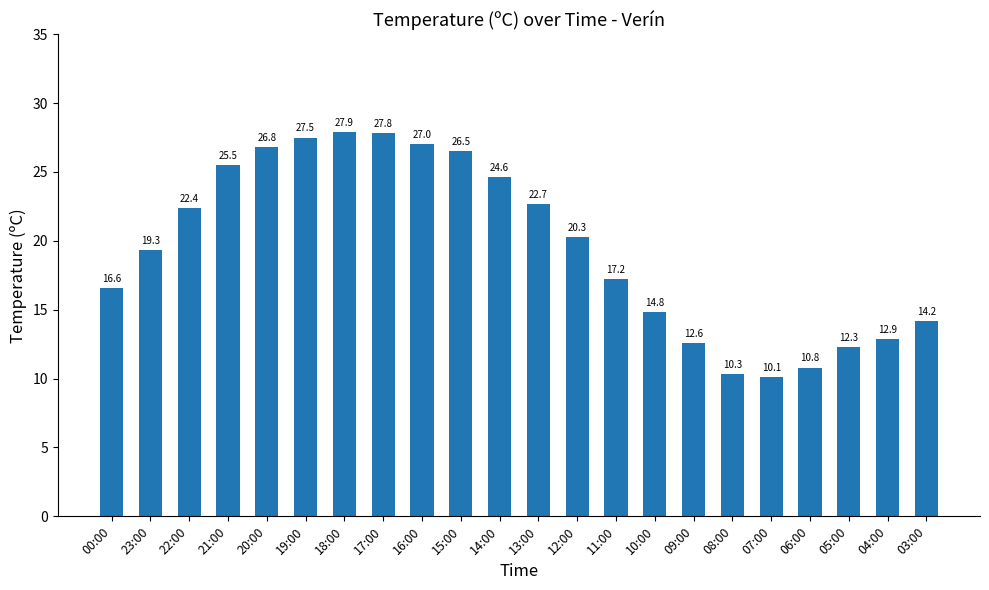

The value at 14:00 is 24.6. True or false?

True